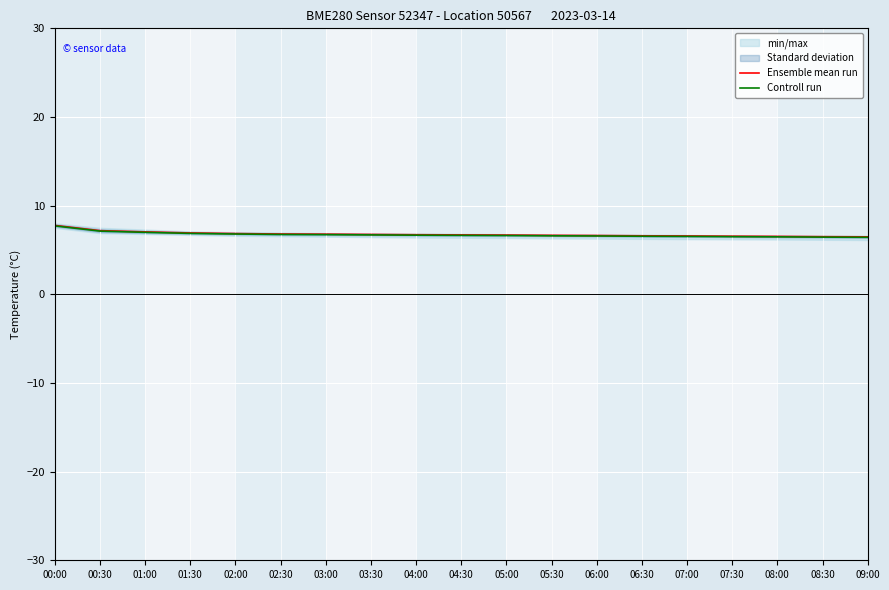

Is the value of Controll run at 05:00 greater than the value of Ensemble mean run at 09:00?

Yes